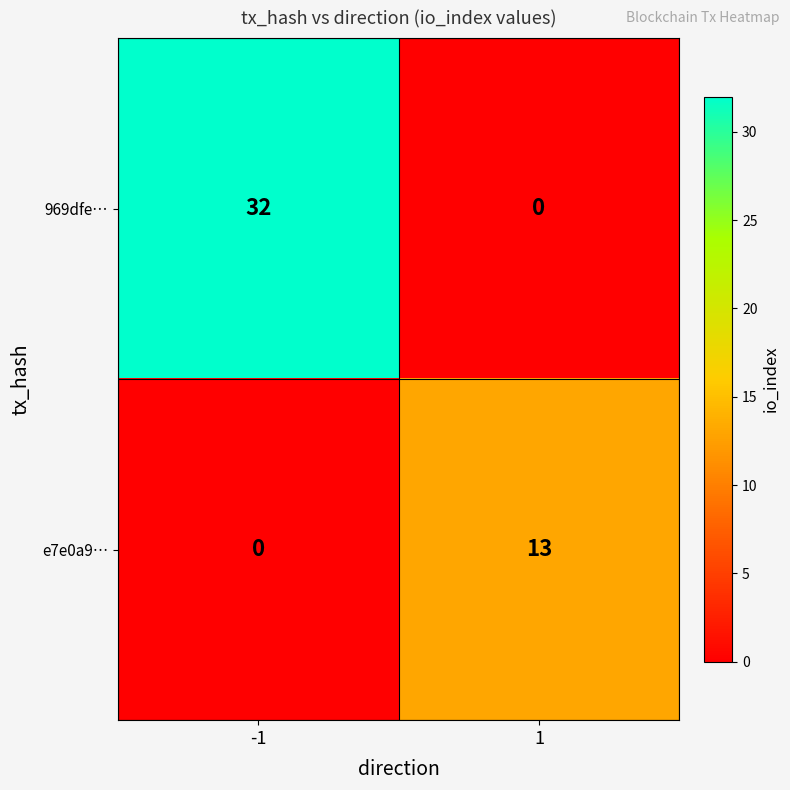

Is it true that 969dfe… equals 20 at 1?

False